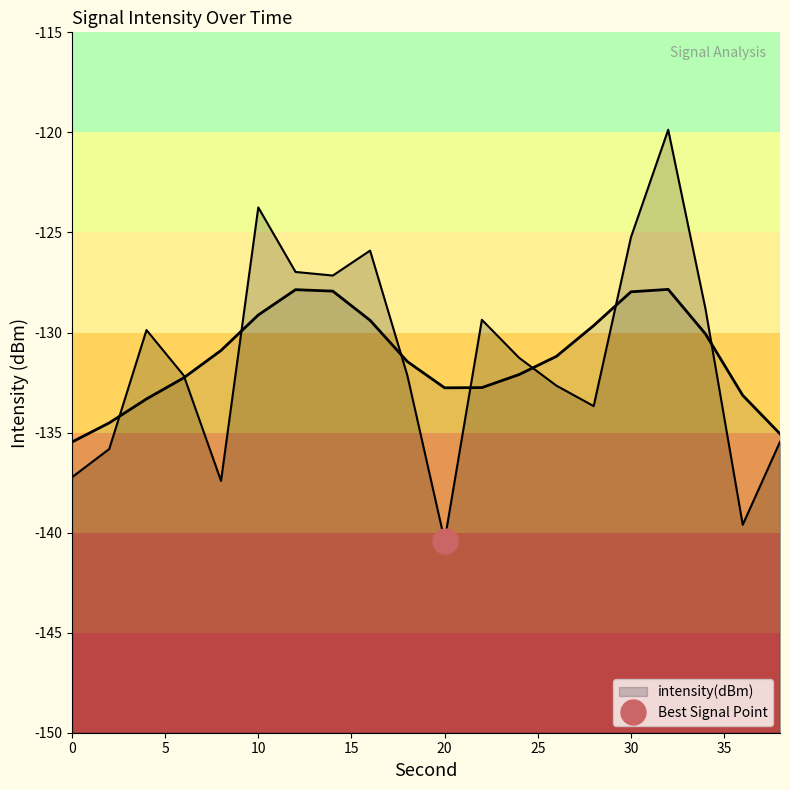

The value at 36 is -139.6. True or false?

True